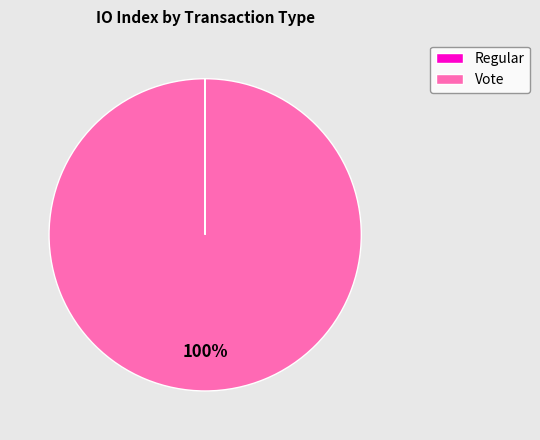

To the nearest percent, what is the average slice percentage?

50%